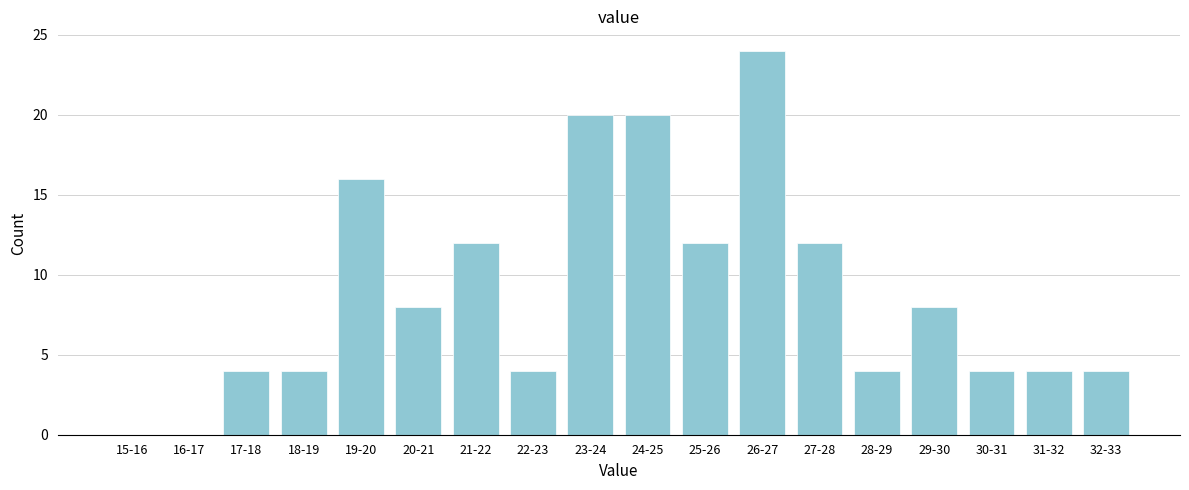

Reading left to right, extract all data points from this chart.

15-16=0	16-17=0	17-18=4	18-19=4	19-20=16	20-21=8	21-22=12	22-23=4	23-24=20	24-25=20	25-26=12	26-27=24	27-28=12	28-29=4	29-30=8	30-31=4	31-32=4	32-33=4